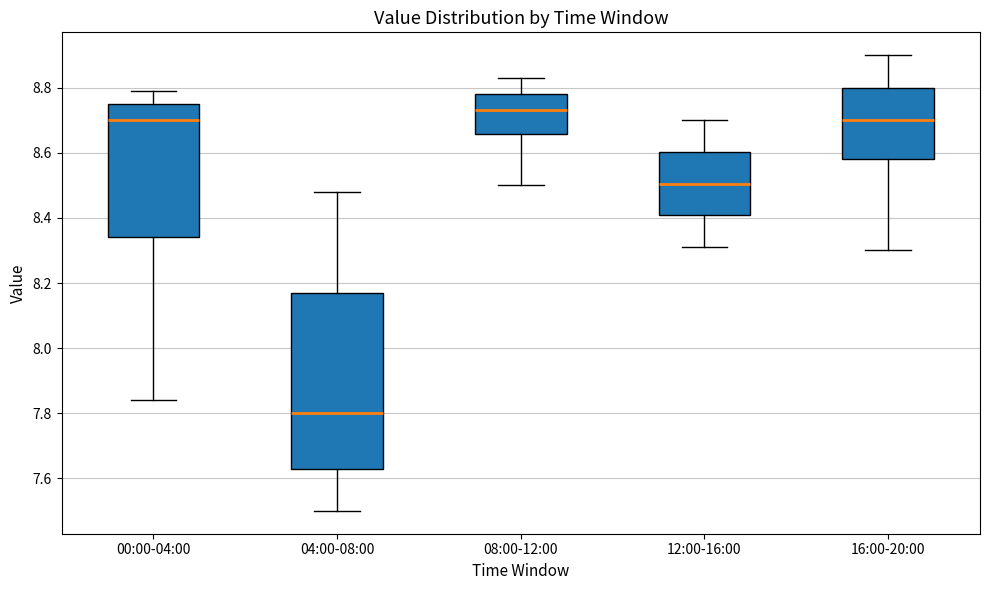

Where is the lower edge of the box for 08:00-12:00 on the y-axis? The values are not printed on the chart, so give them approximately, as read against the axis.

8.66